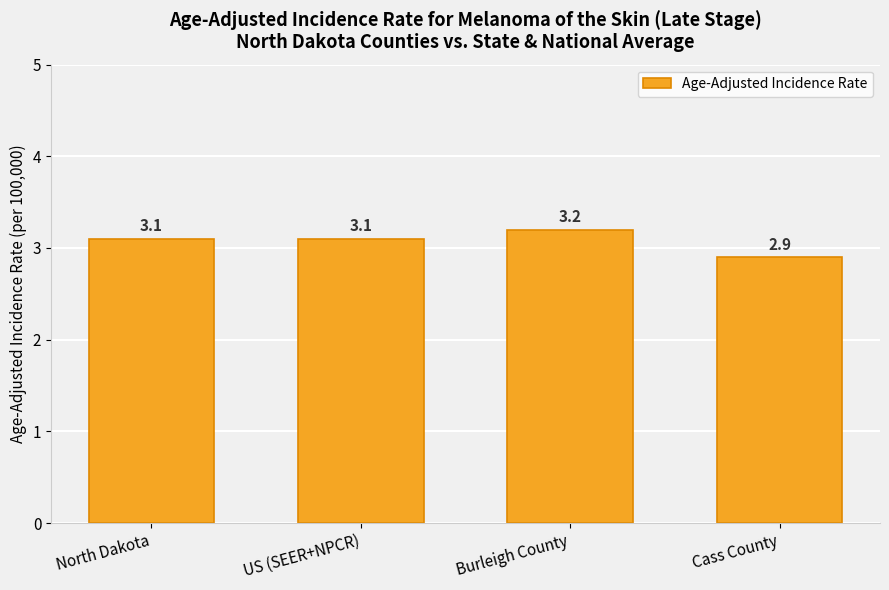

What is the sum of the values at Burleigh County and Cass County?

6.1